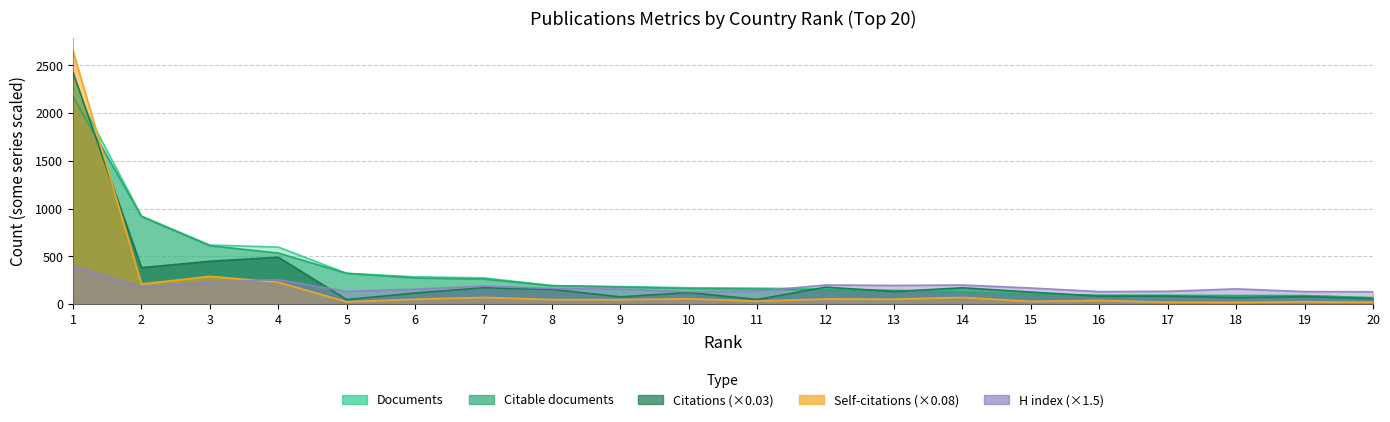

What are all the series names shown in the legend?

Documents, Citable documents, Citations, Self-citations, H index